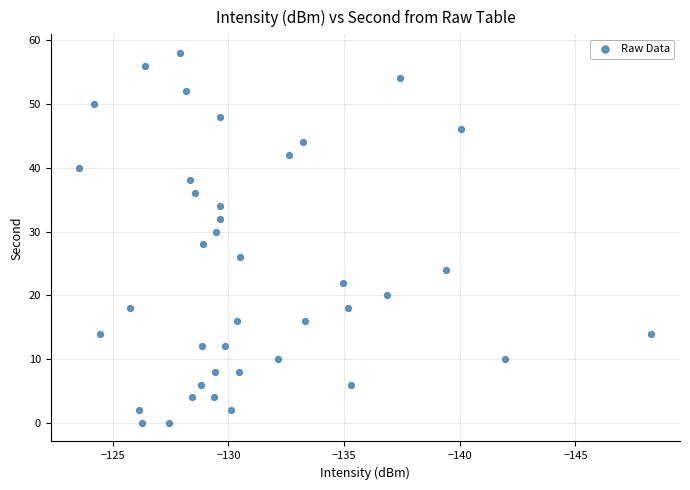

What is the range of Y values (max minus min)?

58